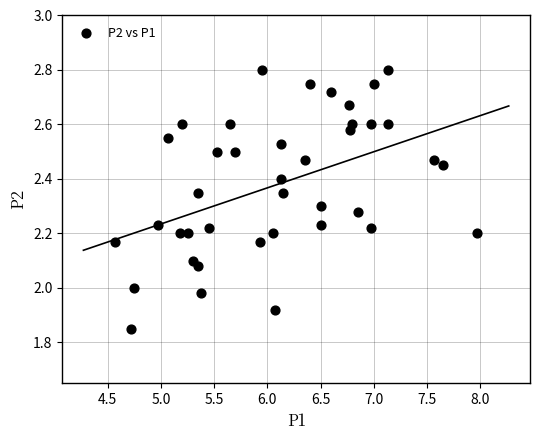

What is the range of X values (max minus min)?

3.4